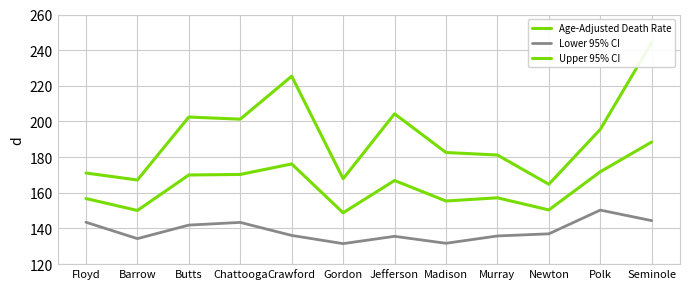

Reading right to left, what are all the values shown in this chart?

Age-Adjusted Death Rate: 188.5	171.8	150.4	157.2	155.4	166.9	148.8	176.2	170.3	170.0	150.1	156.8
Lower 95% CI: 144.4	150.3	137.0	135.8	131.7	135.6	131.5	136.1	143.4	141.9	134.3	143.5
Upper 95% CI: 244.3	195.6	164.8	181.2	182.6	204.3	167.9	225.4	201.3	202.5	167.2	171.1